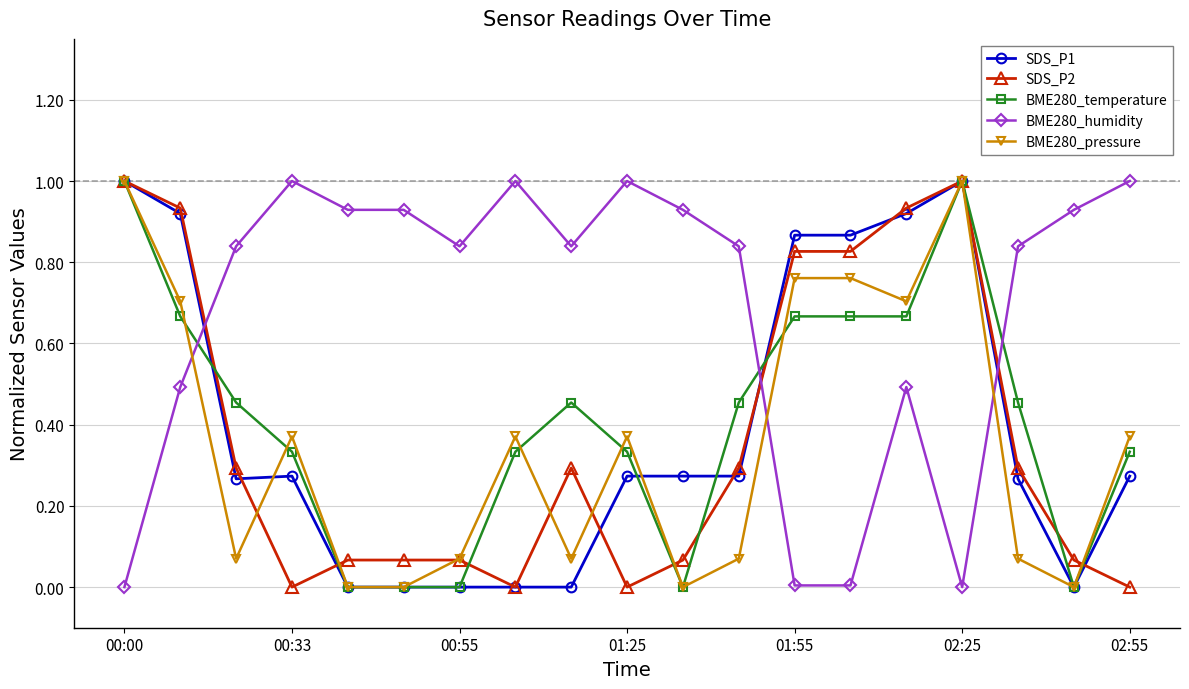

How many distinct data groups are displayed?

5